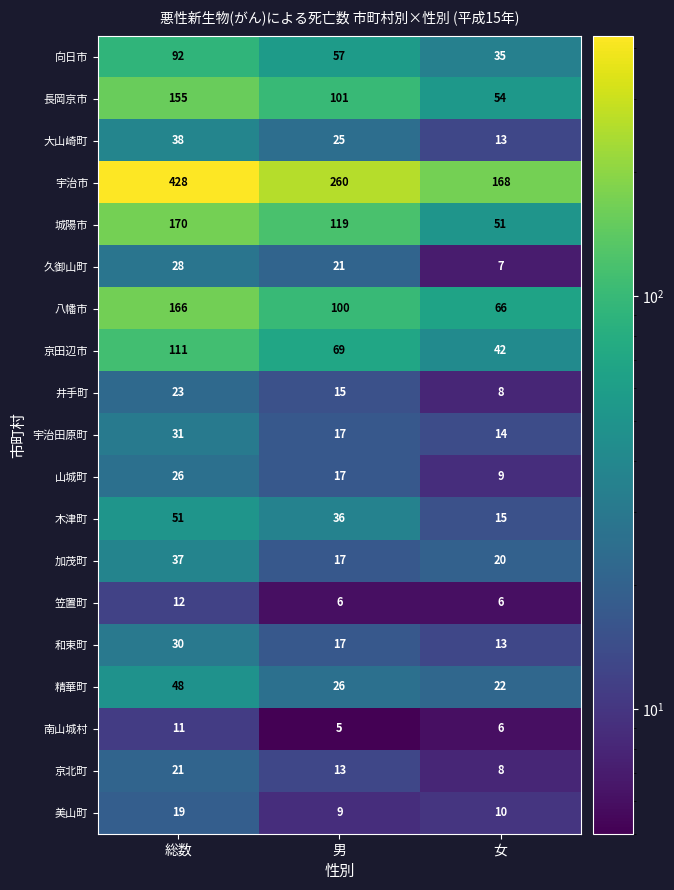

How many categories are shown in the chart?

3